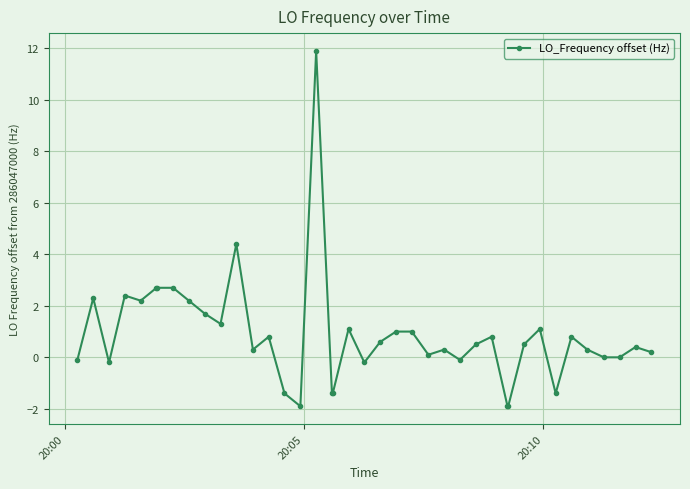

What is the sum of all values?

34.4